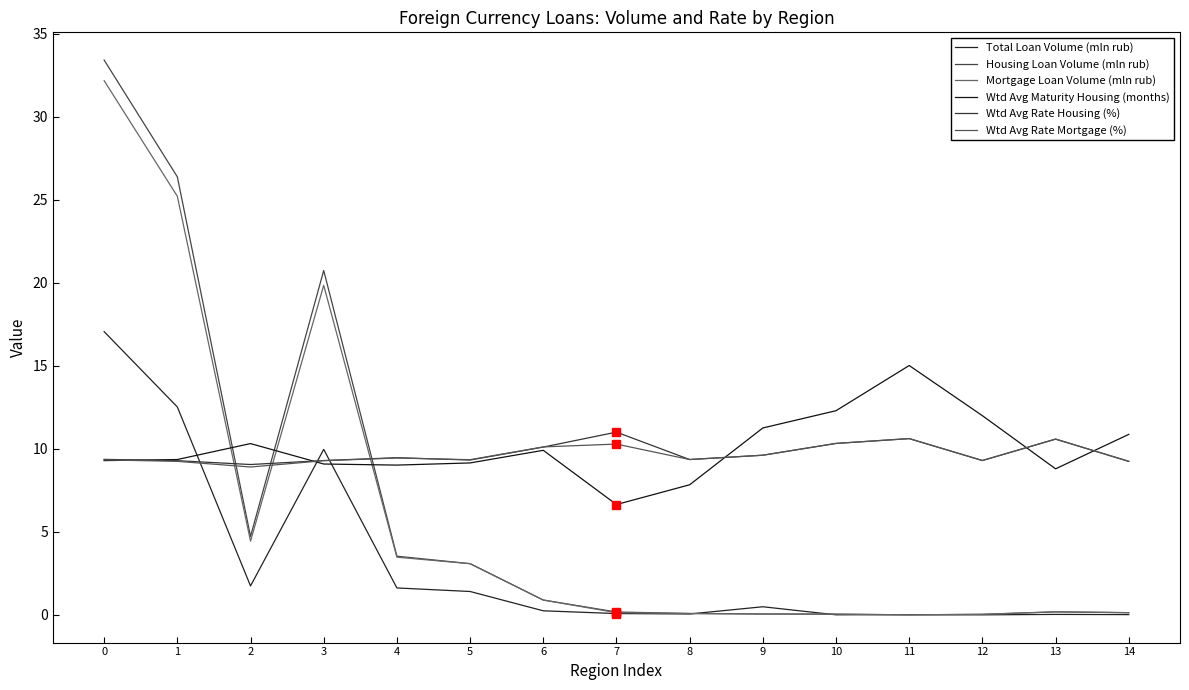

Between which two adjacent categories do Wtd Avg Rate Housing (%) and Wtd Avg Rate Mortgage (%) first intersect?

4 and 5